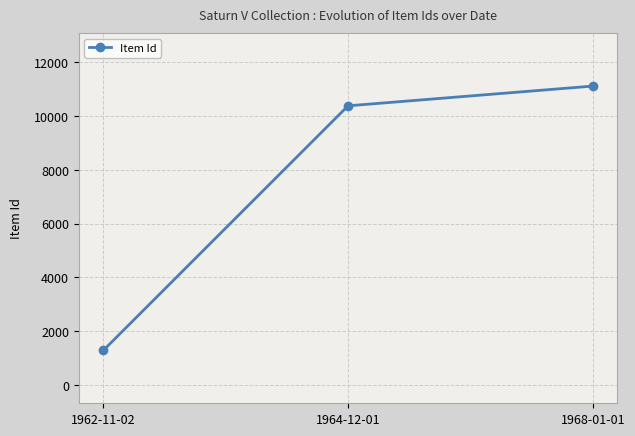

What is the change in value from 1962-11-02 to 1964-12-01?

+9100